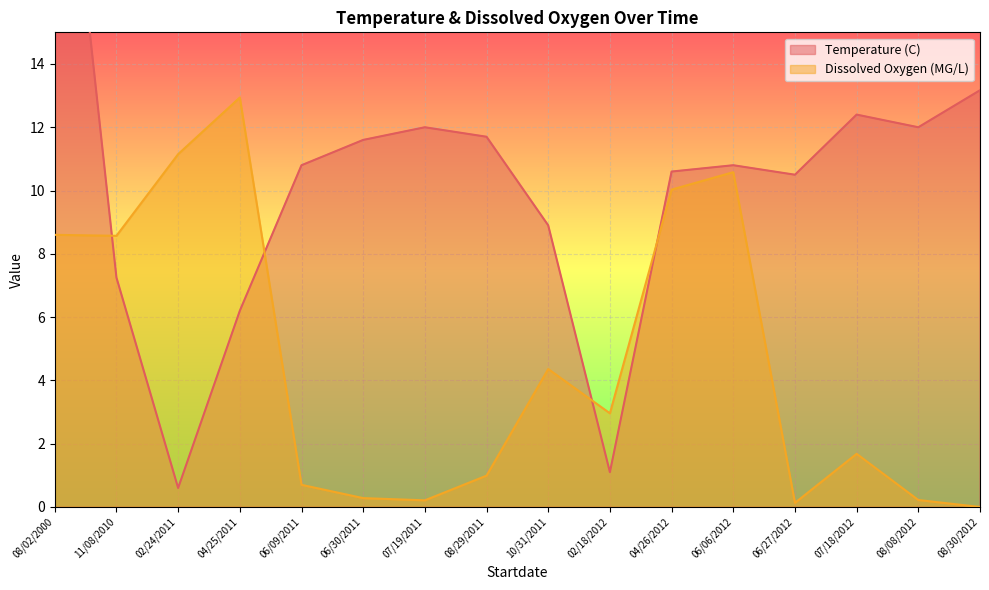

How many intersections are there between Temperature (C) and Dissolved Oxygen (MG/L)?

4